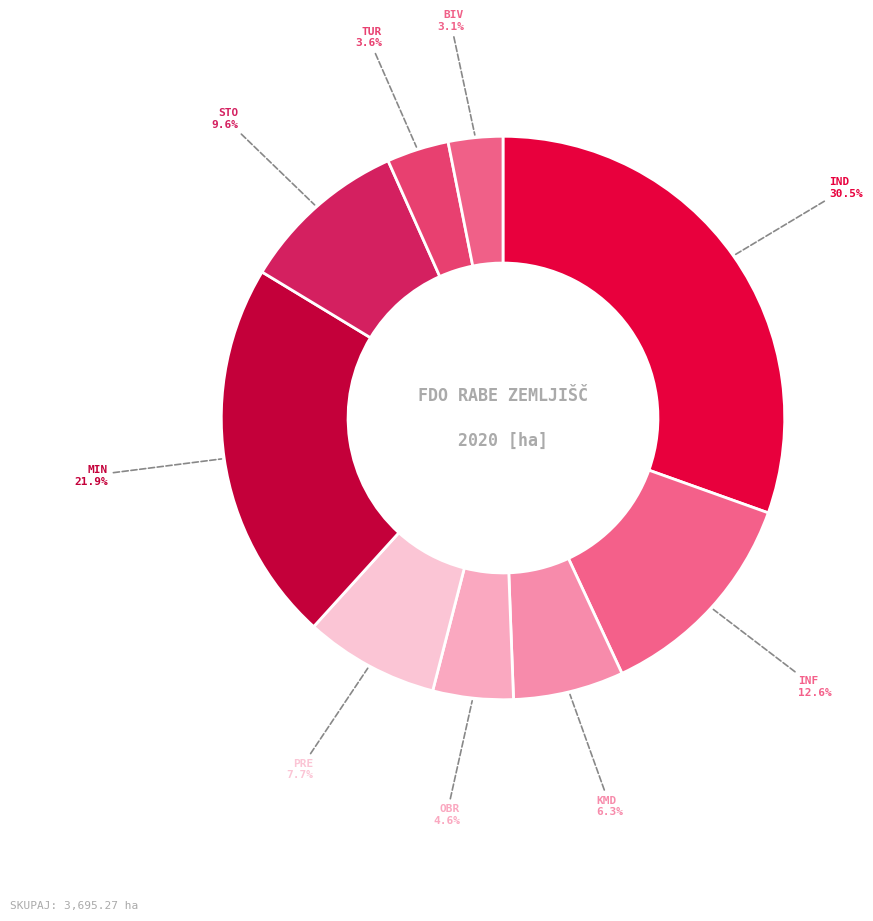

Count the number of slices in the pie.

9